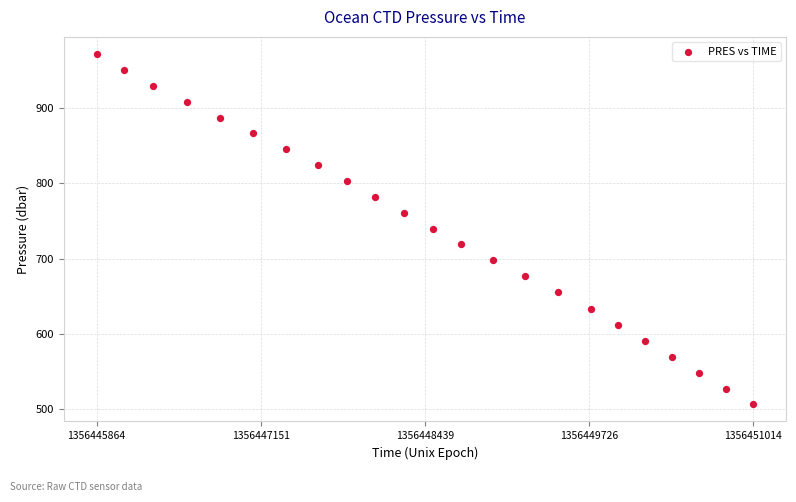

What is the range of Y values (max minus min)?

464.2